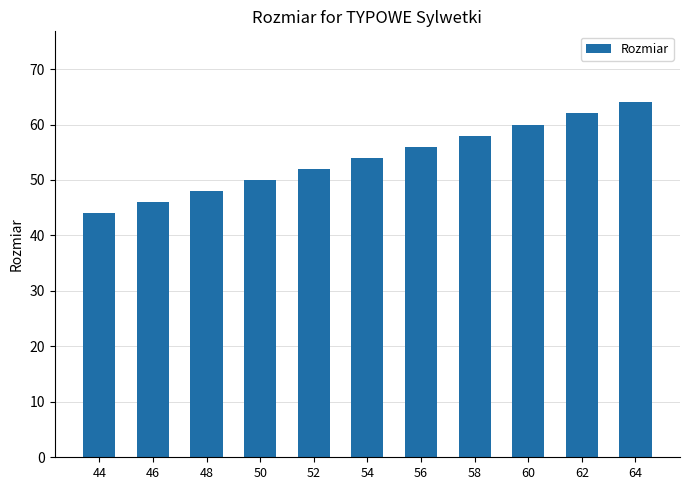

Count the number of data series in this chart.

1